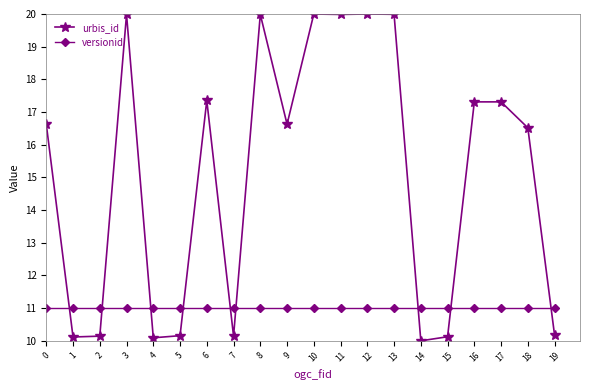

At which label does urbis_id reach its minimum?

14